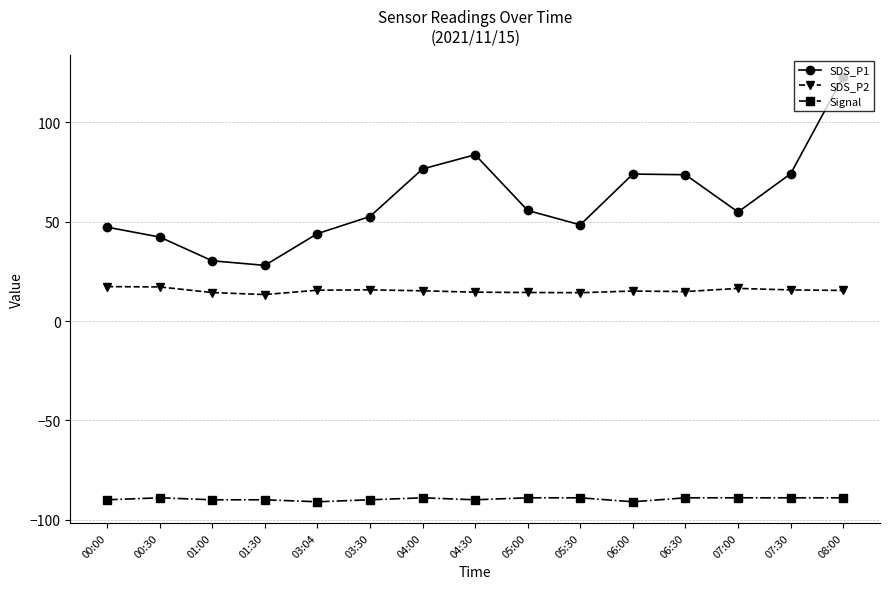

True or false: Signal and SDS_P2 cross at least once.

False